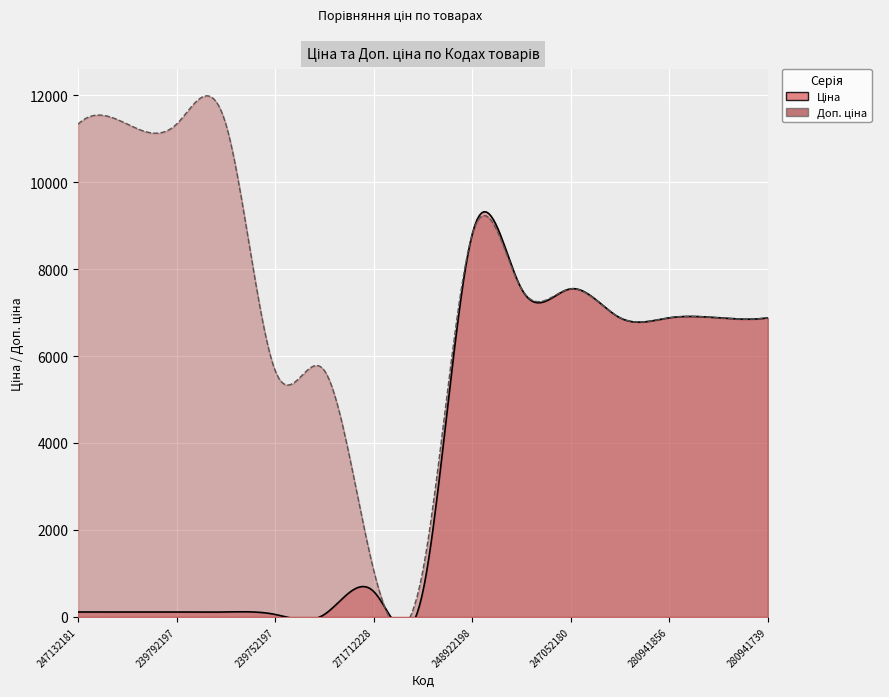

True or false: Доп. ціна and Ціна intersect in this chart.

False